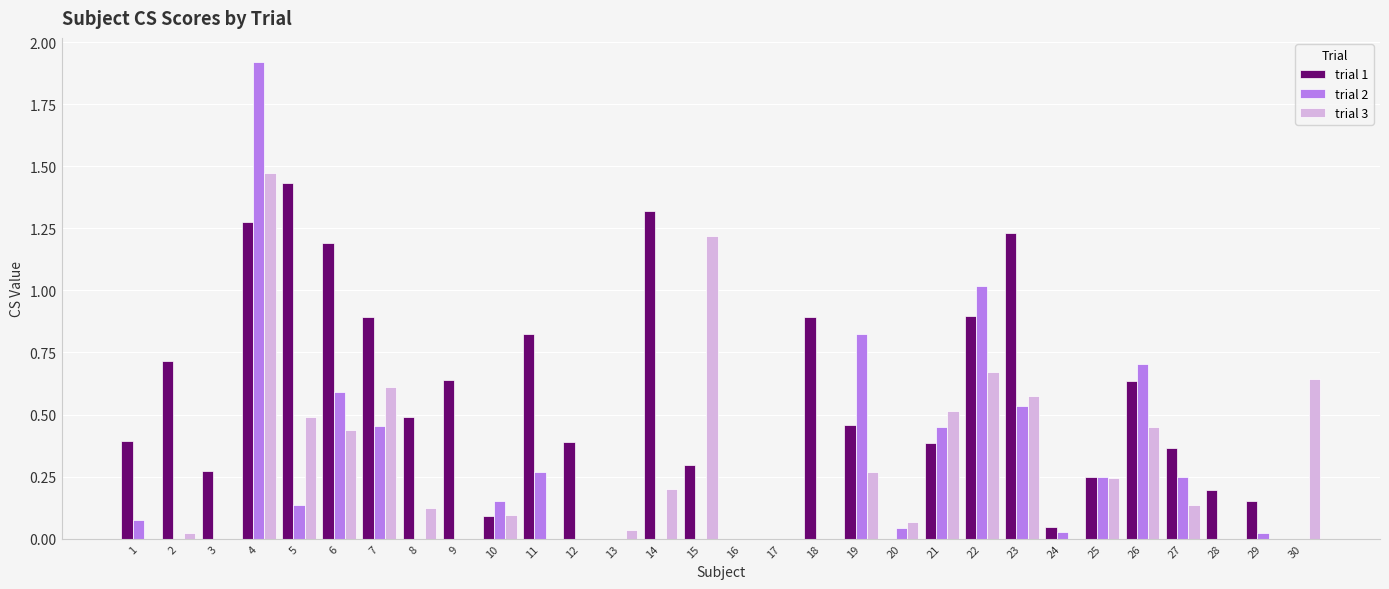

What is the sum of the trial 1 values at 5 and 11?

2.3